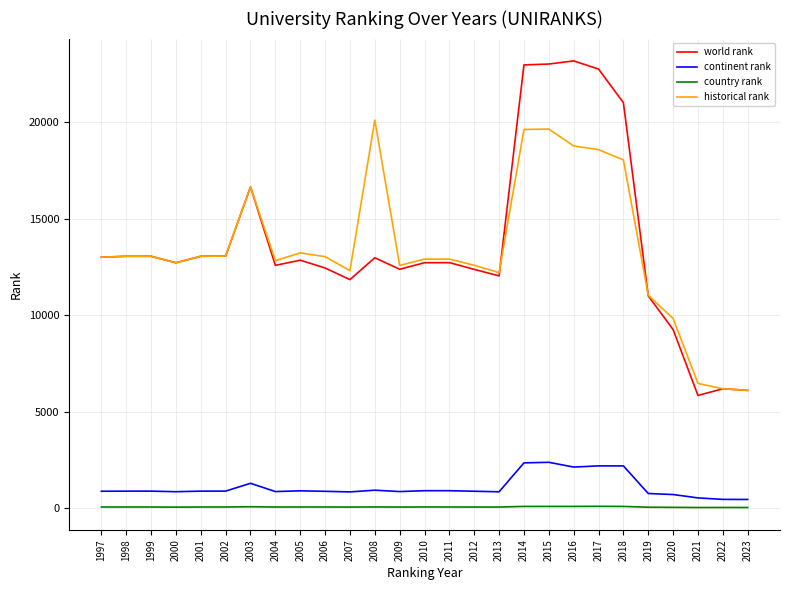

What is the difference between the highest and lowest values at 2017?

22666.0